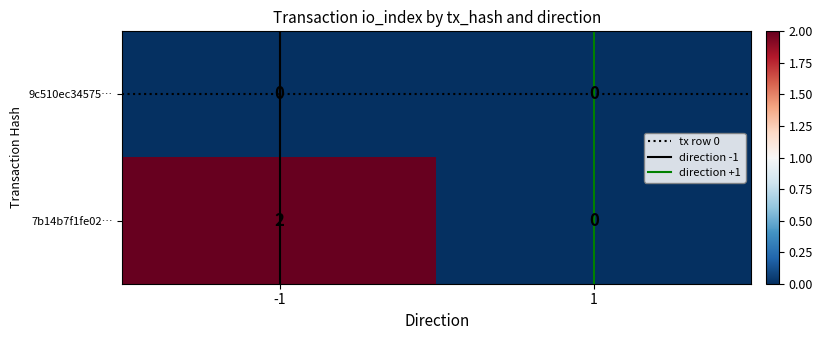

Rank the series at -1 from highest to lowest value.

7b14b7f1fe02…, 9c510ec34575…